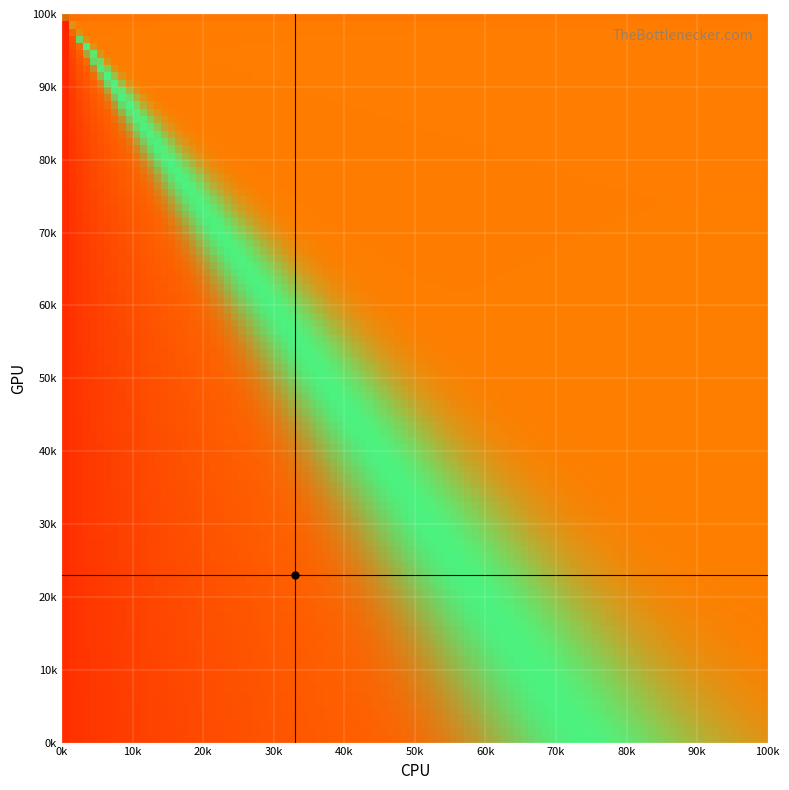

The value of GPU crosshair at 0k is 23000. True or false?

True